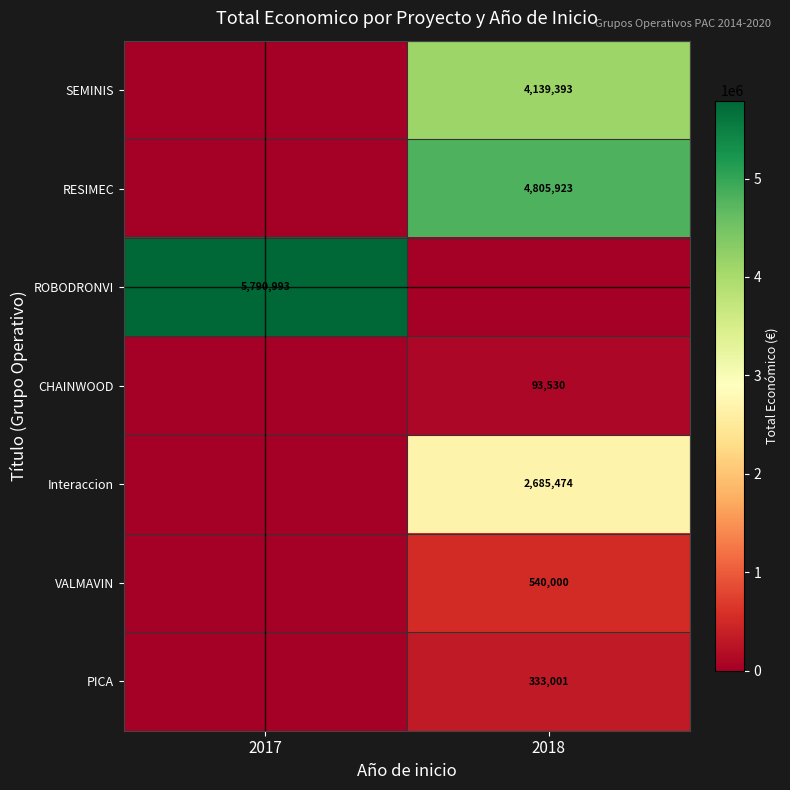

Is the value of VALMAVIN at 2018 greater than the value of Interaccion at 2018?

No